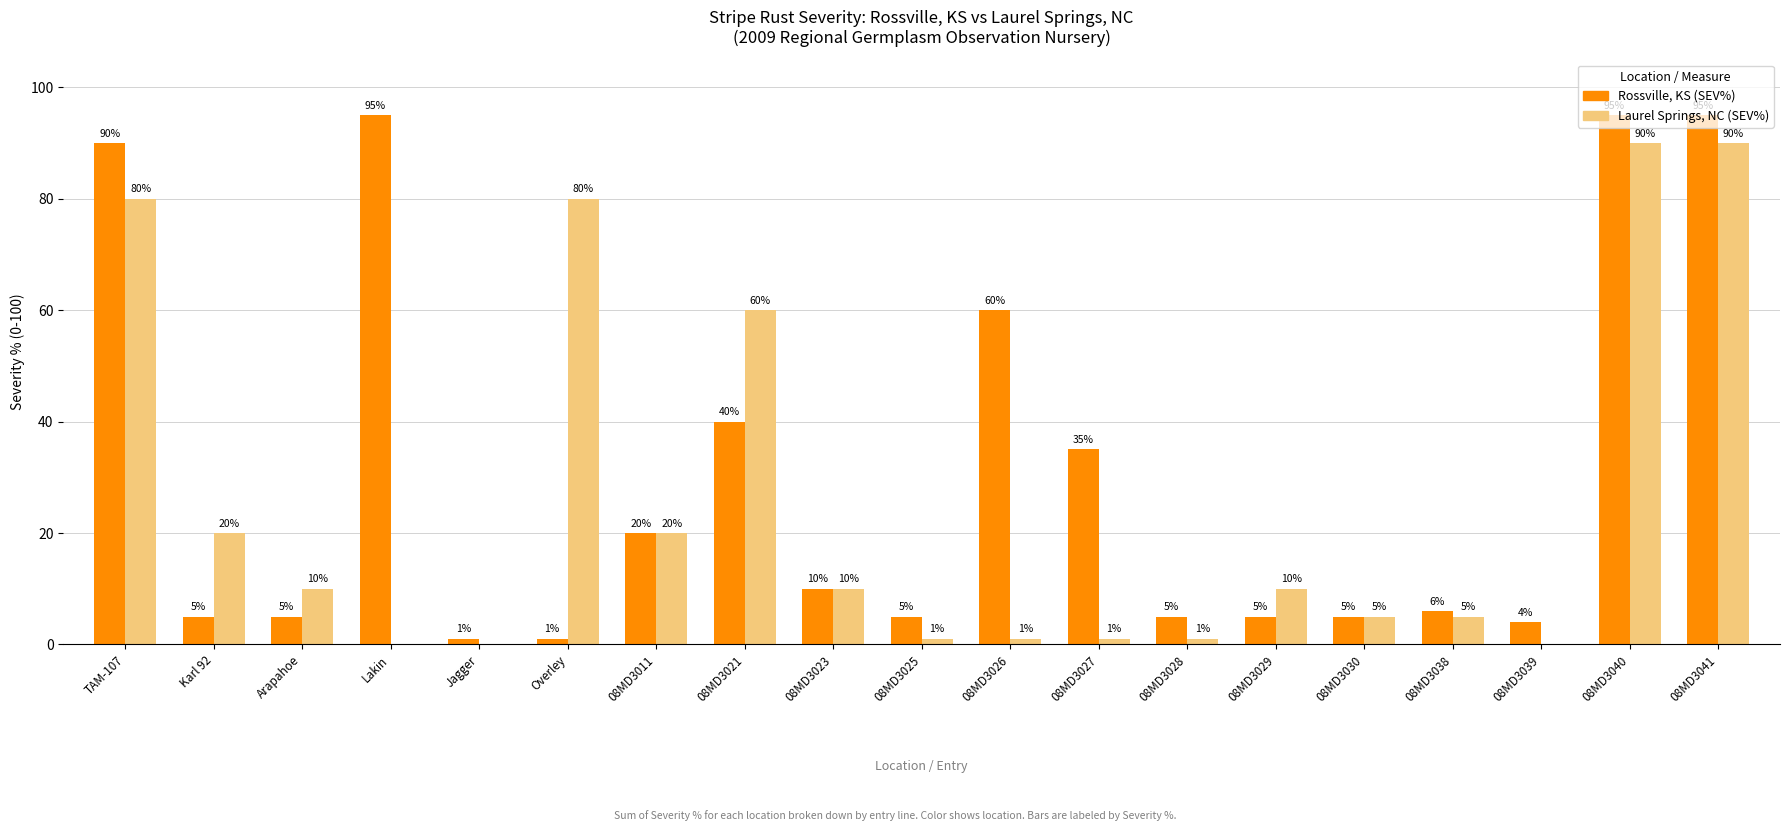

Between TAM-107 and 08MD3025, which series saw the biggest shift?

Rossville, KS (SEV%)